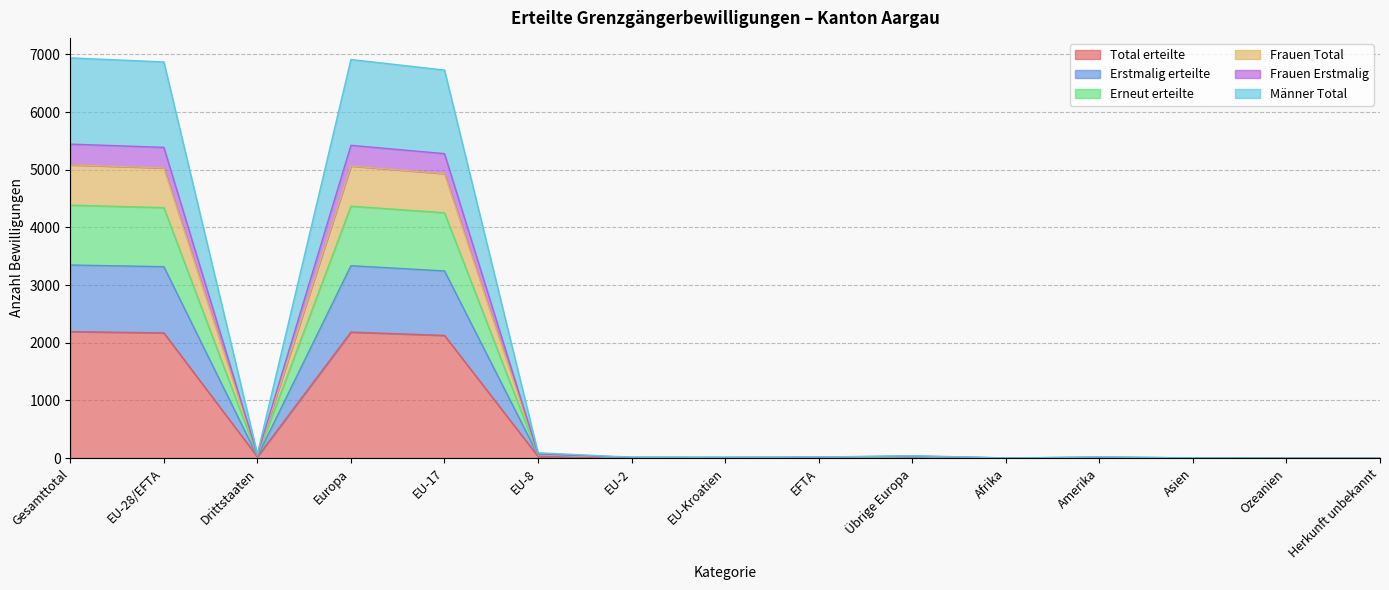

What is the highest value of the Total erteilte series?

2193